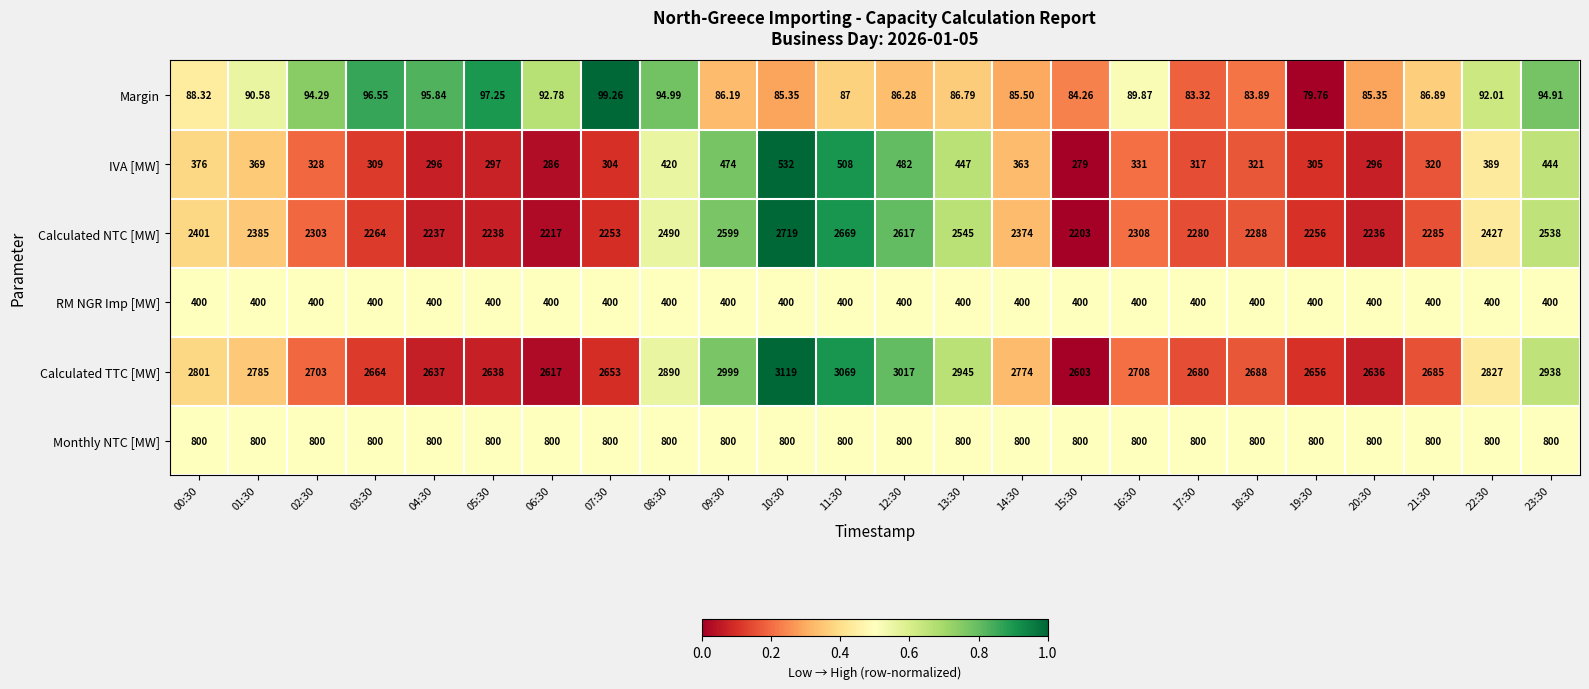

Rank the series at 09:30 from highest to lowest value.

Calculated TTC [MW], Calculated NTC [MW], Monthly NTC [MW], IVA [MW], RM NGR Imp [MW], Margin